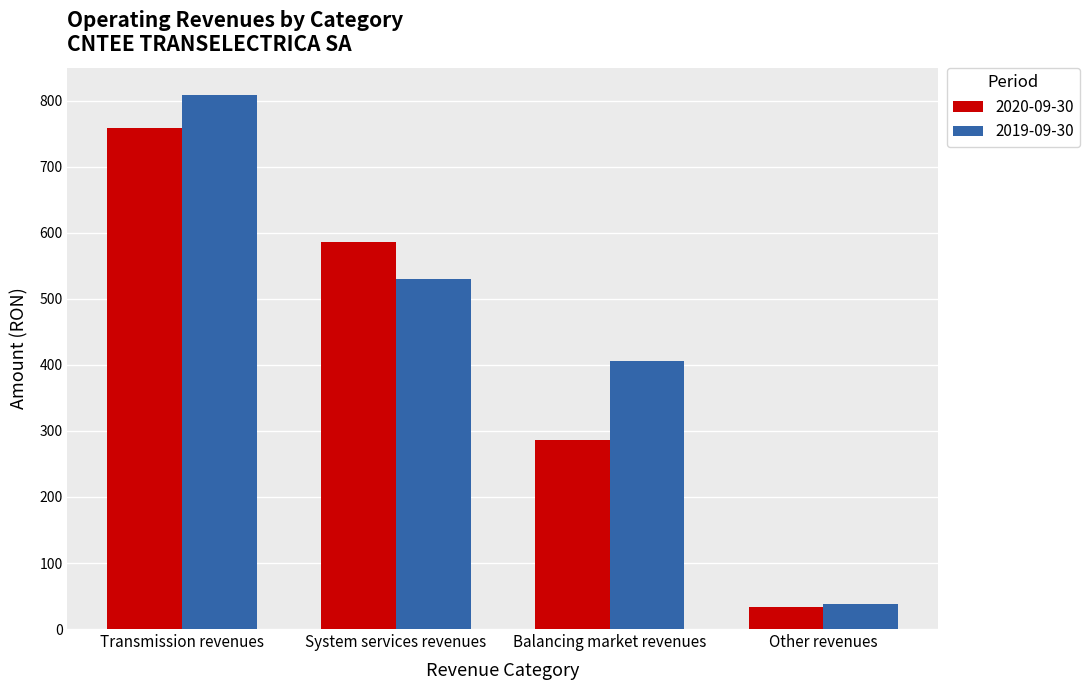

What is the total value across all series at Transmission revenues?

1567.9